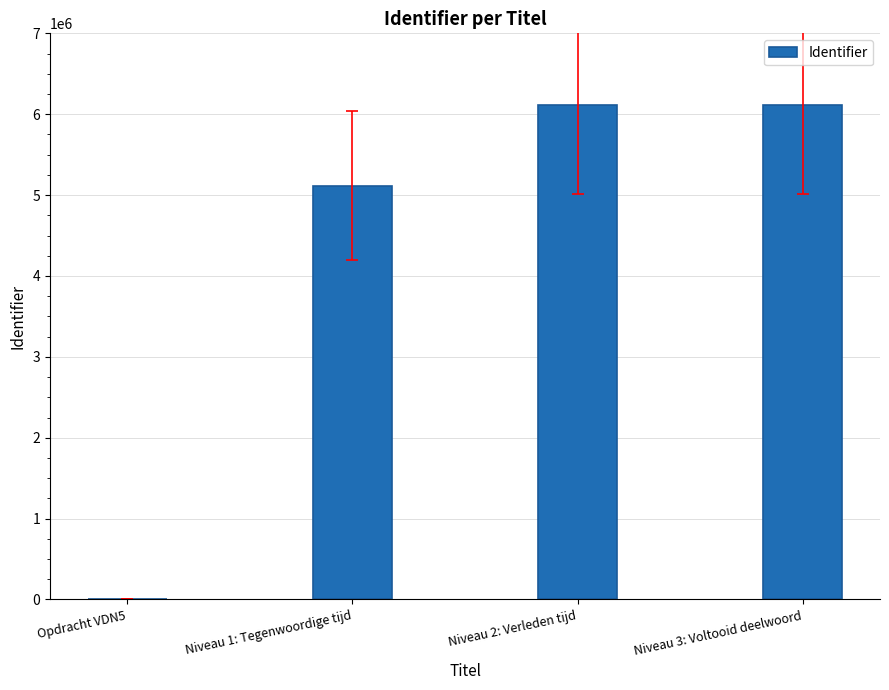

Between Opdracht VDN5 and Niveau 3: Voltooid deelwoord, which is larger?

Niveau 3: Voltooid deelwoord